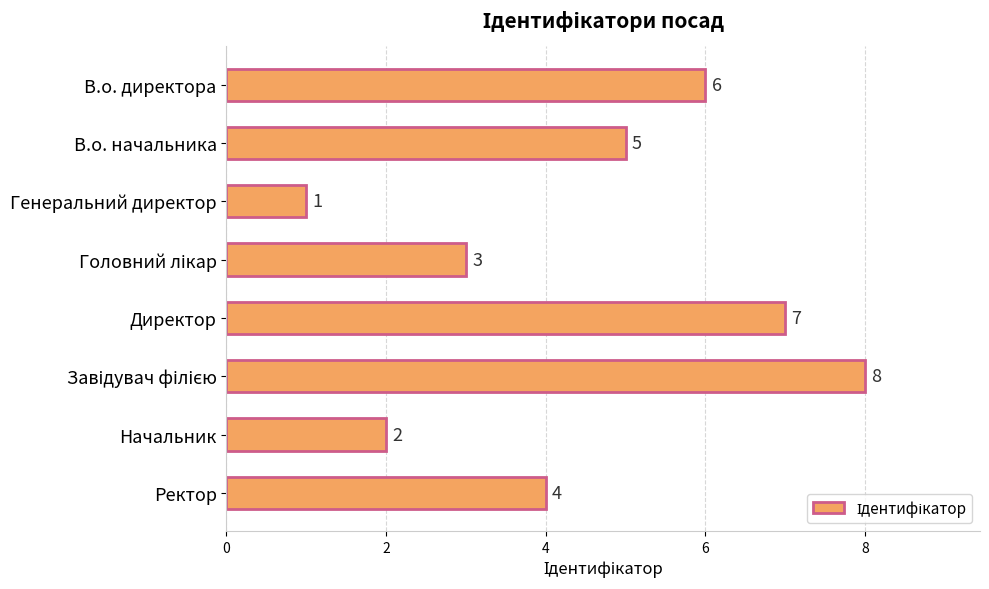

Where is the data nearest to the value 4?

Ректор